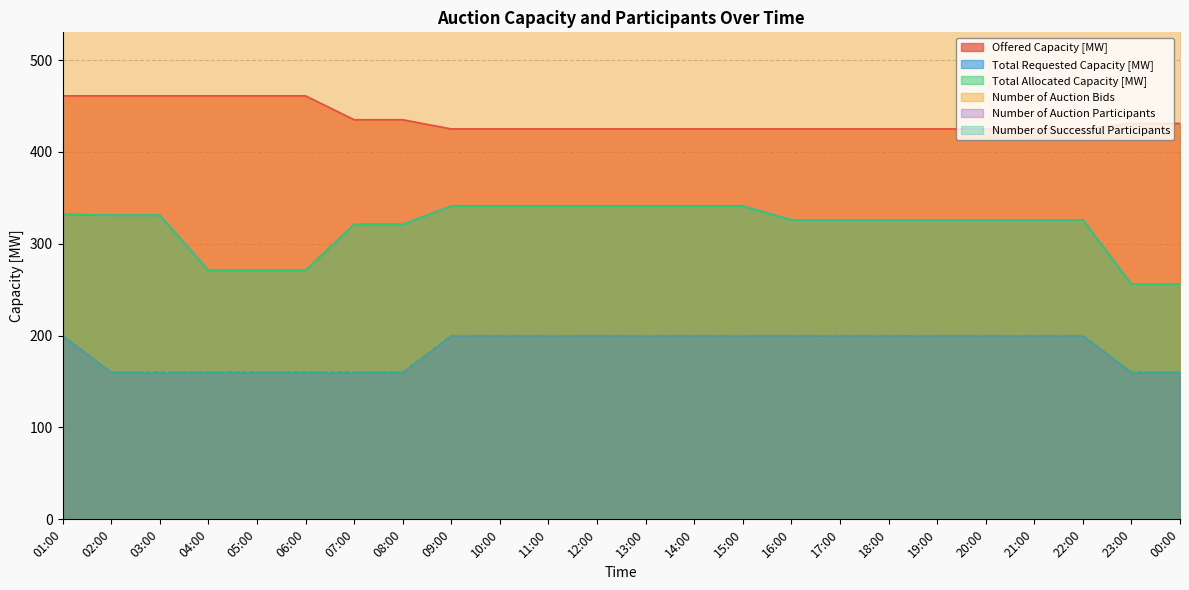

What value does the Number of Successful Participants series have at 09:00?

200